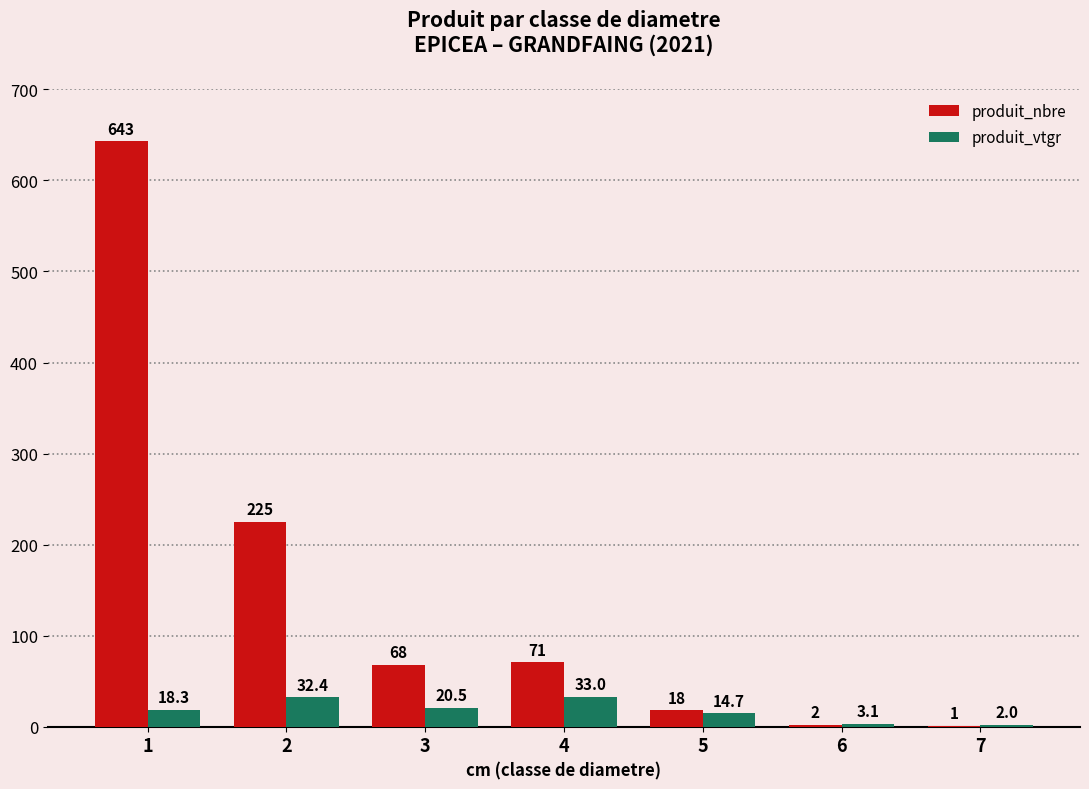

Which series changed the most between 1 and 2?

produit_nbre